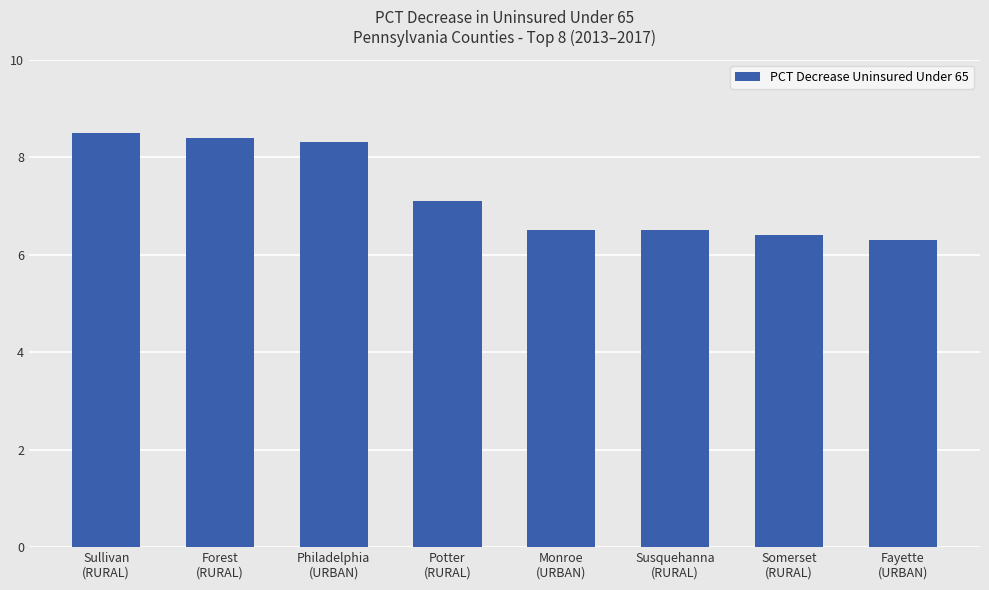

What is the difference between the second highest and second lowest values?

2.0